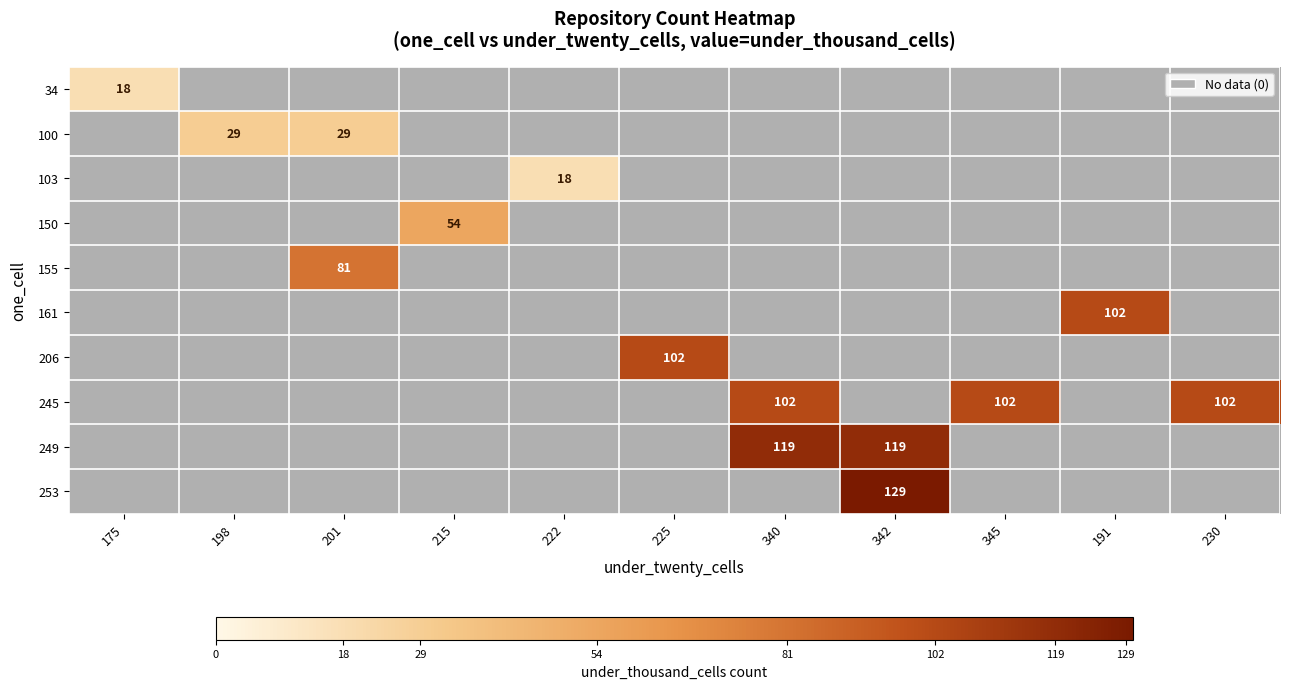

Count the number of categories in the chart.

11